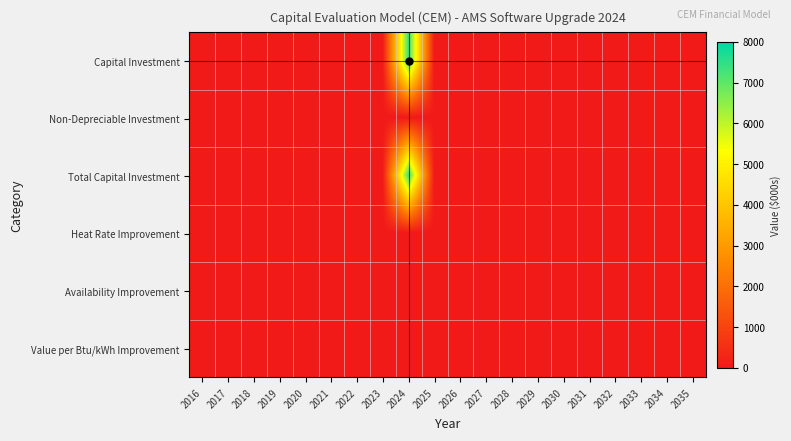

Rank the series at 2017 from highest to lowest value.

Capital Investment, Non-Depreciable Investment, Total Capital Investment, Heat Rate Improvement, Availability Improvement, Value per Btu/kWh Improvement